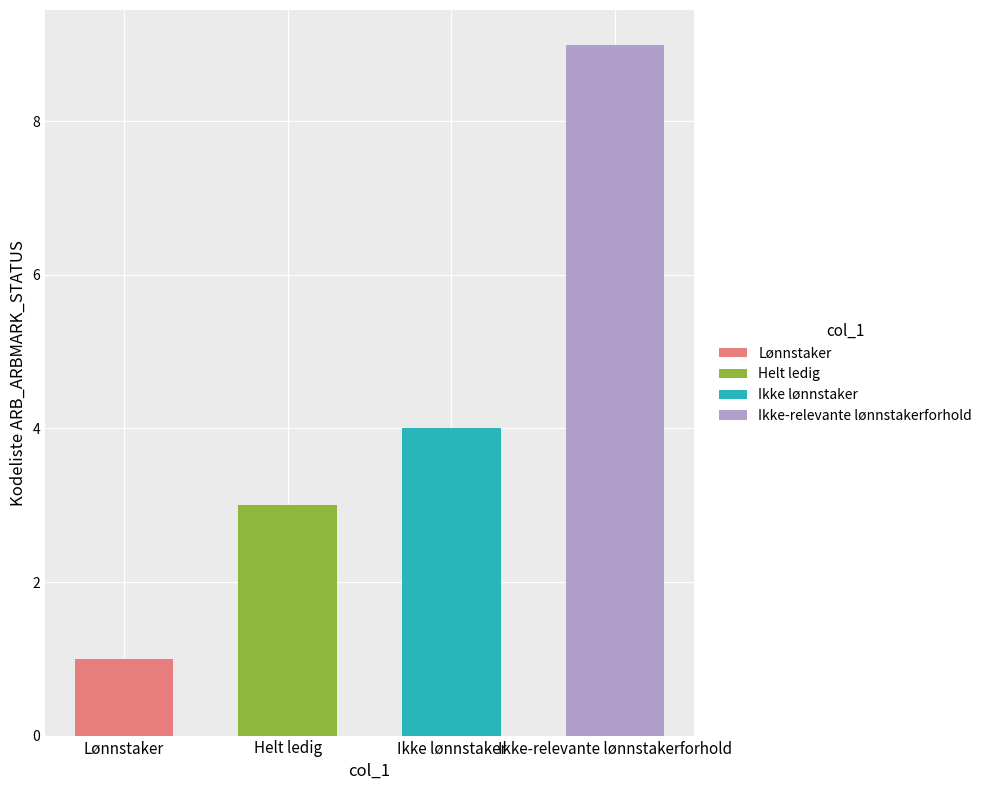

Are the bars horizontal?

No